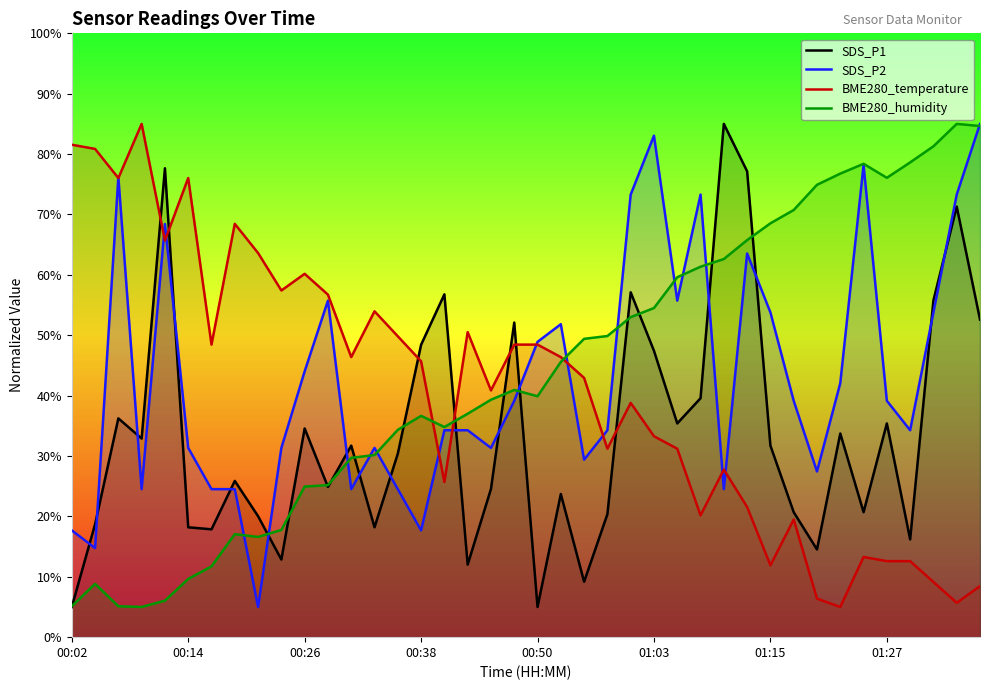

What is the maximum value shown in the chart?

85.0